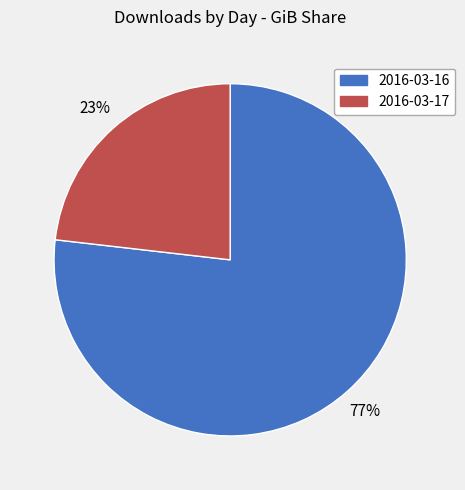

Combined, do 2016-03-16 and 2016-03-17 account for over 50%?

Yes